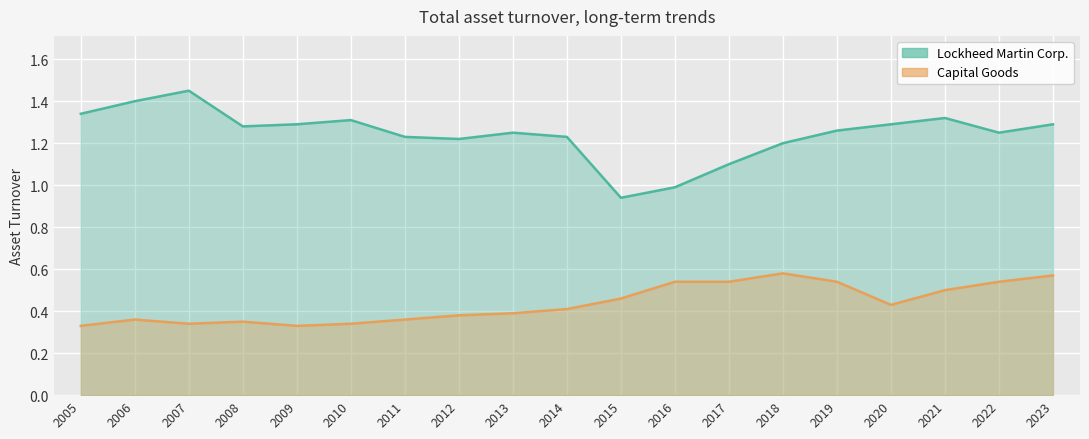

What is the value of the Lockheed Martin Corp. point at the 2nd from the left?

1.4